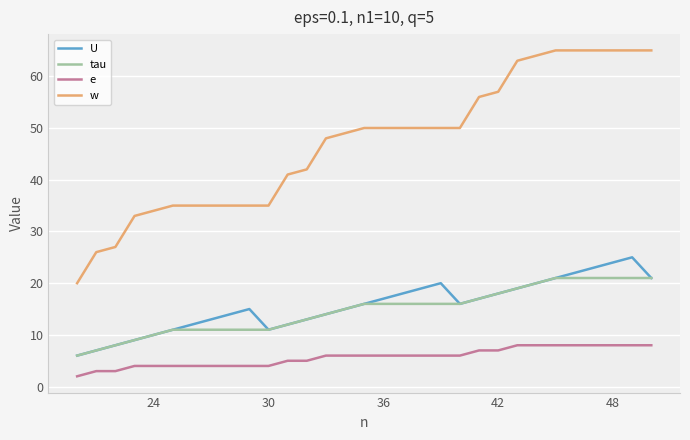

Which series has the largest total across all categories?

w